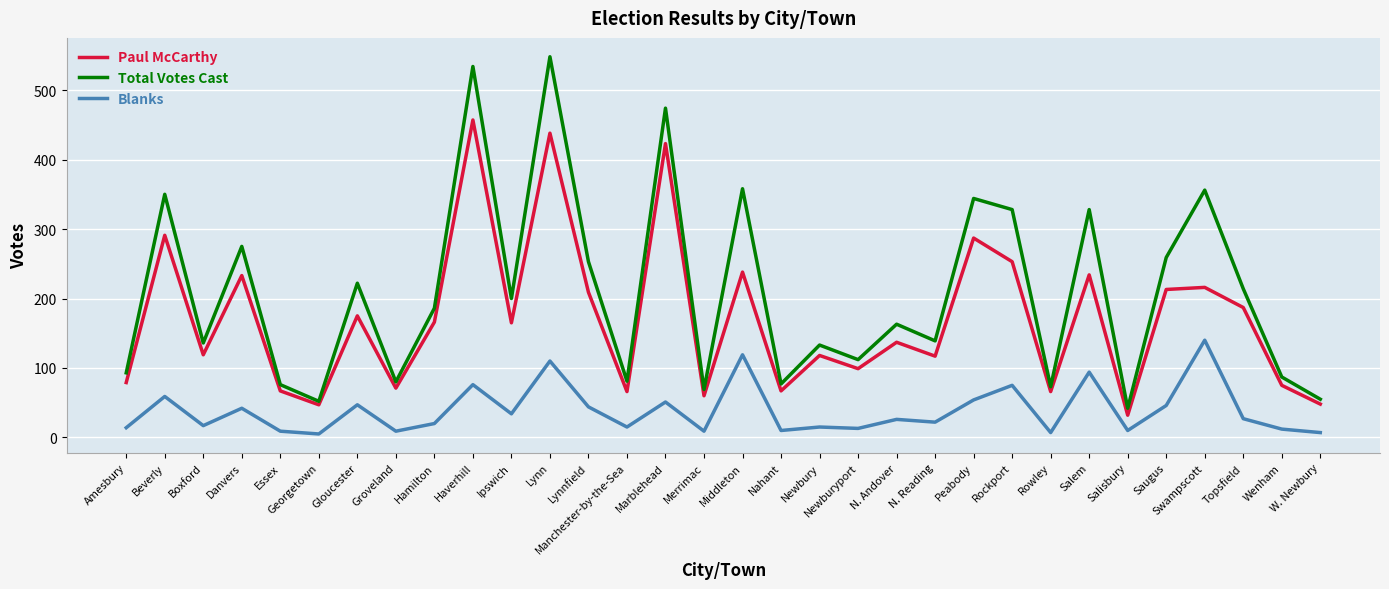

Does the chart have visible grid lines?

Yes